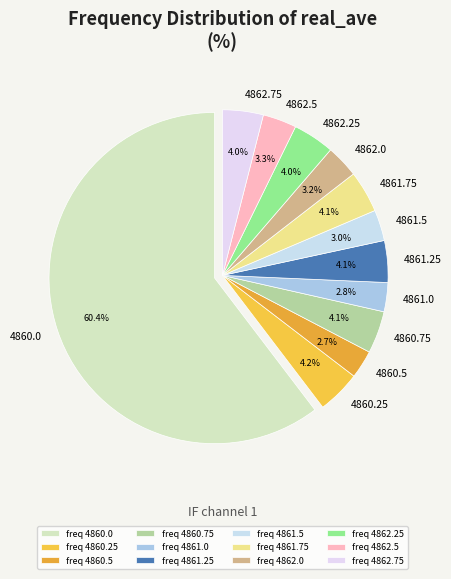

What is the ratio of the value at 4862.0 to the value at 4861.25?

0.8